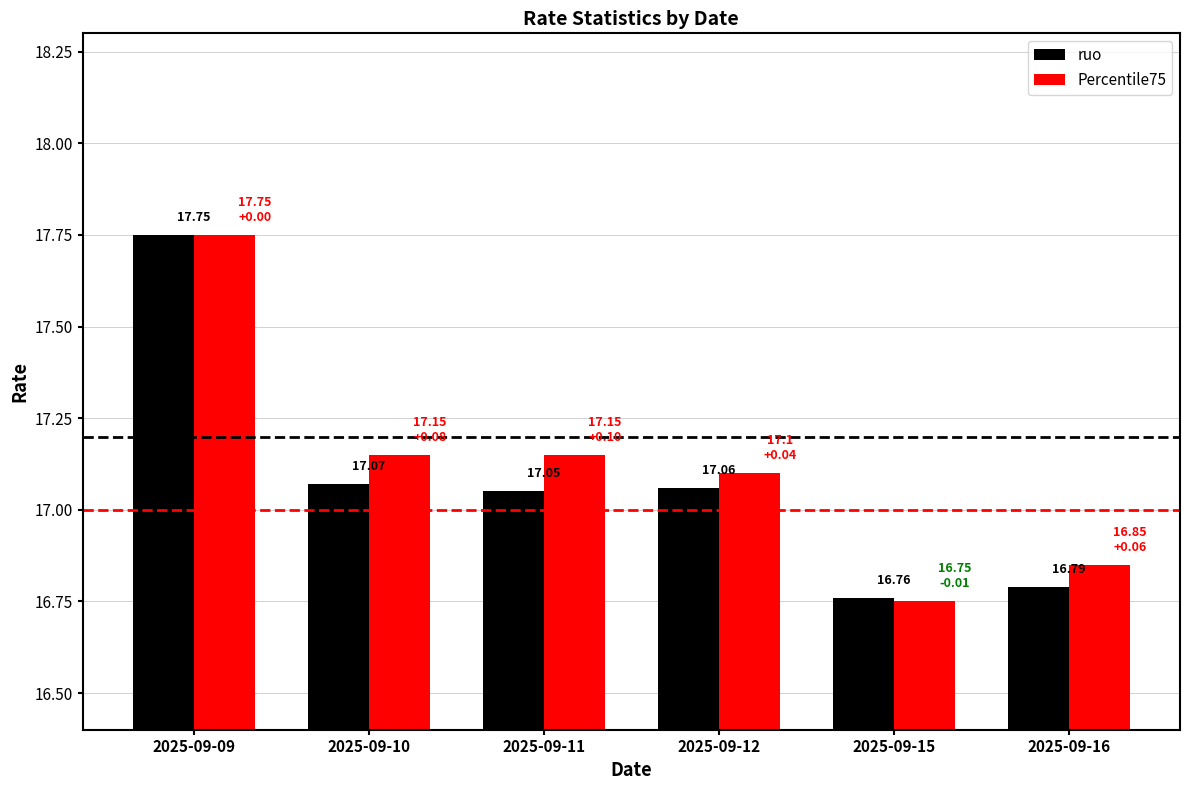

What is the sum of the ruo values at 2025-09-16 and 2025-09-09?

34.5